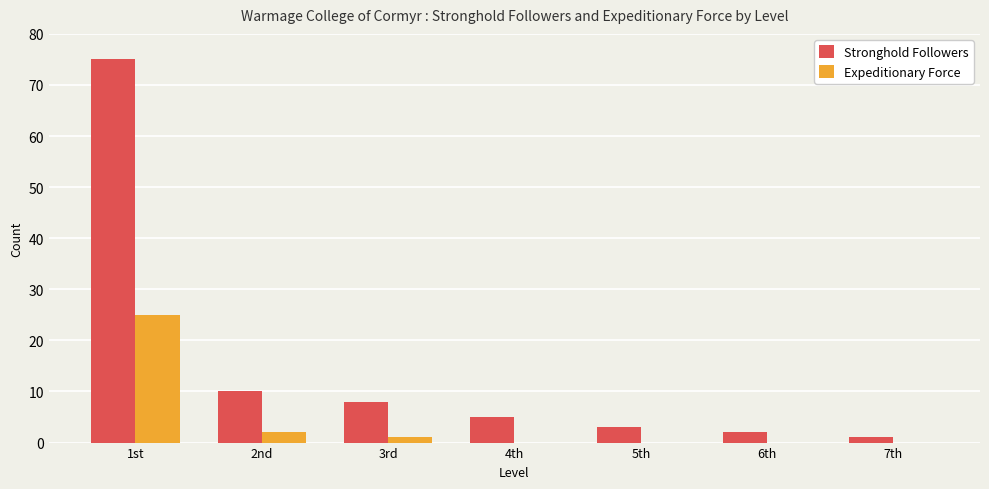

Between 1st and 4th, which series saw the biggest shift?

Stronghold Followers